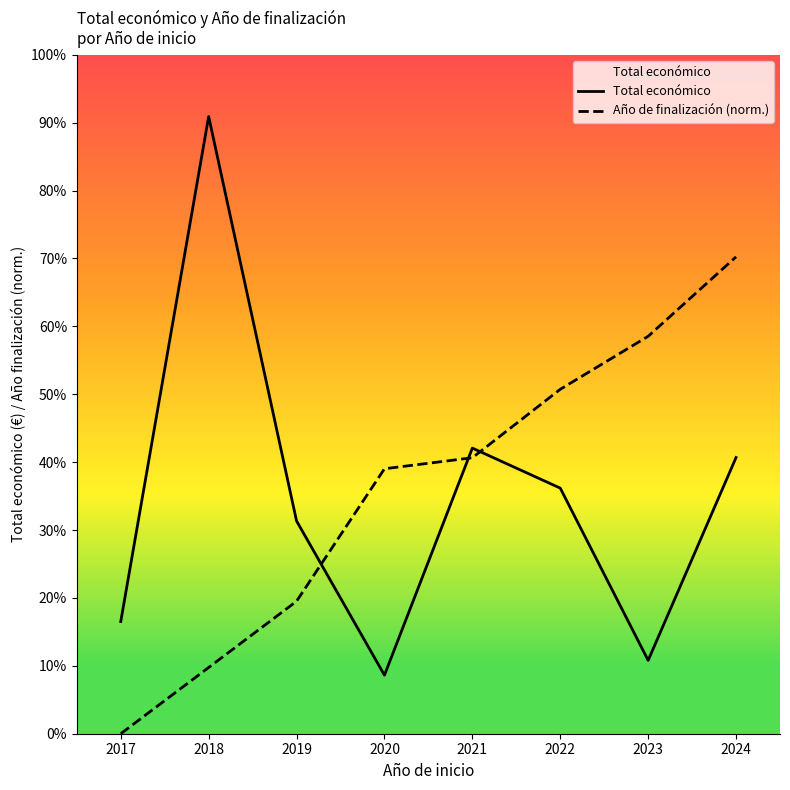

After their last crossing, which series has the higher values: Total económico or Año de finalización (norm.)?

Año de finalización (norm.)